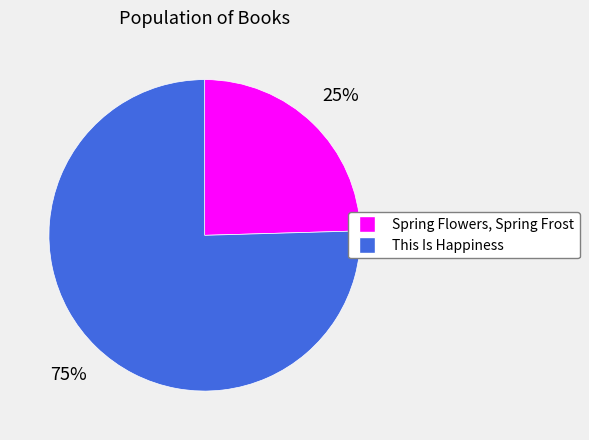

To the nearest percent, what is the average slice percentage?

50%